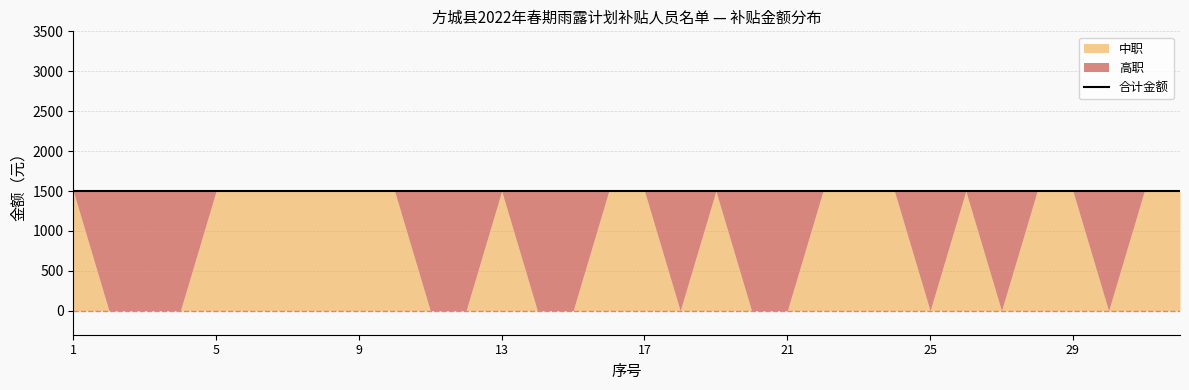

Does the chart display data point markers on the line(s)?

No